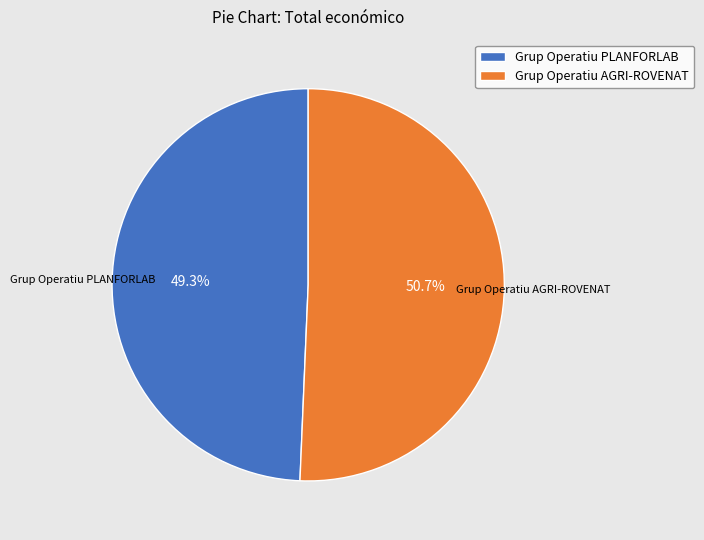

To the nearest percent, what portion does Grup Operatiu PLANFORLAB represent?

49%